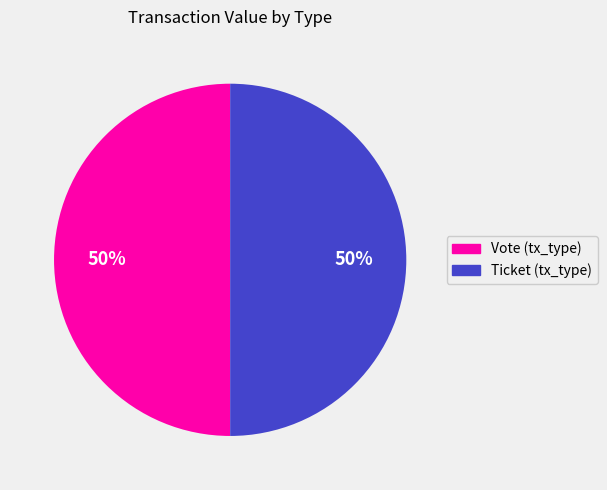

To the nearest percent, what is the difference between the largest and smallest slice percentages?

0%